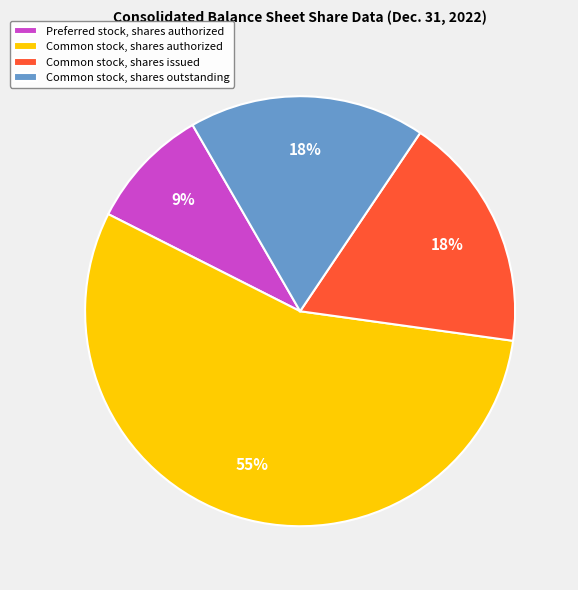

Combined, do Common stock, shares issued and Common stock, shares authorized account for over 50%?

Yes